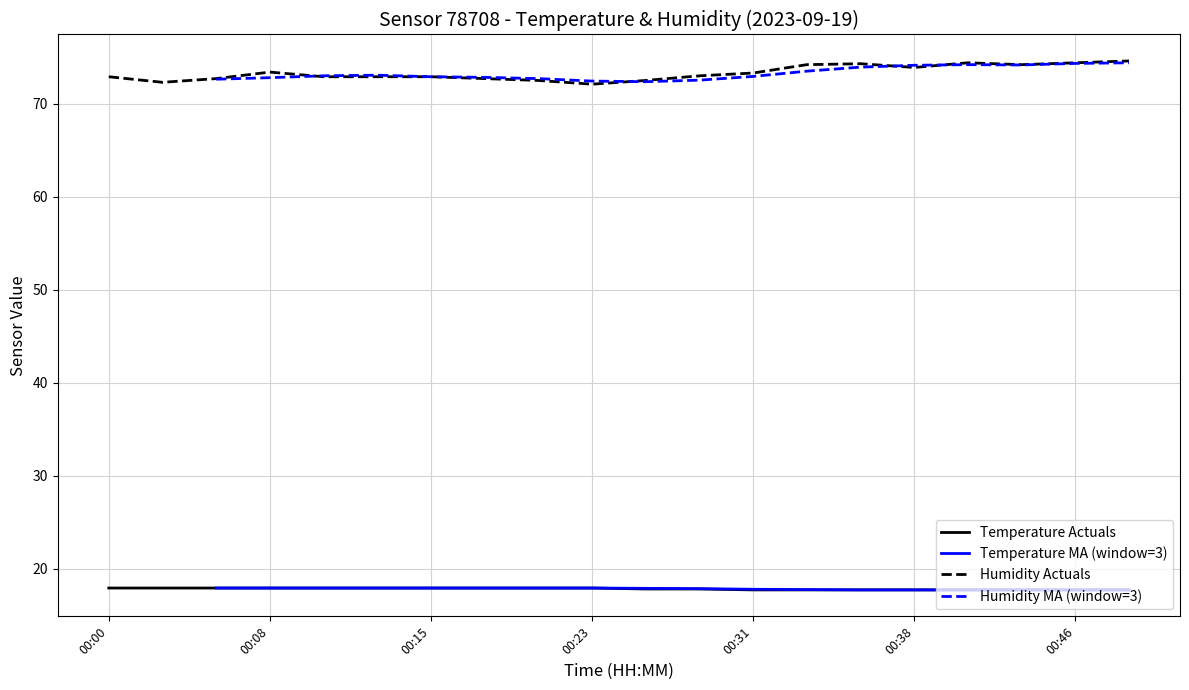

How many Temperature MA (window=3) values are between 17 and 18?

18